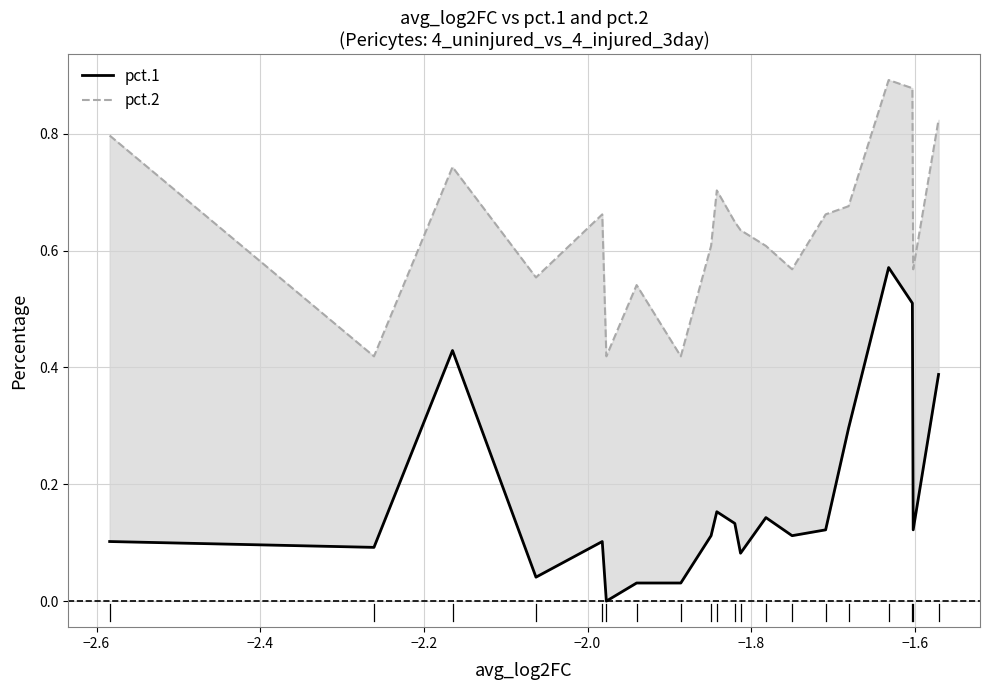

Rank the series by their average value, from lowest to highest.

pct.1, pct.2